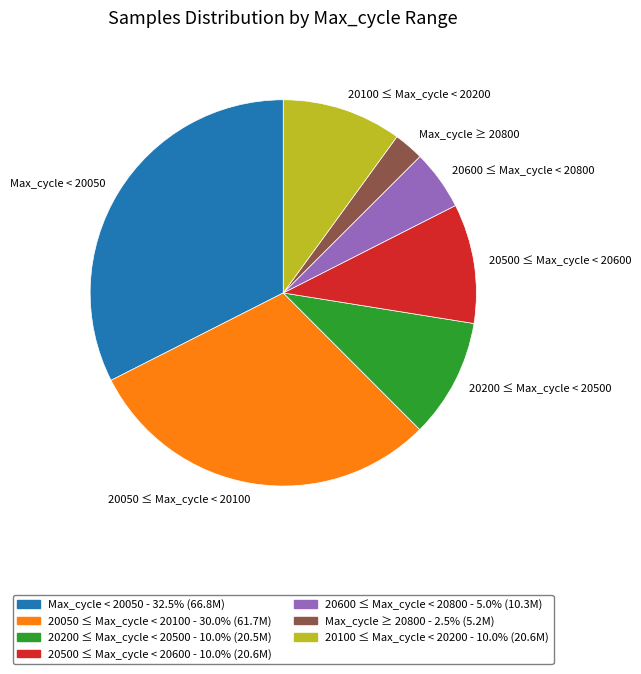

Combined, do 20200 ≤ Max_cycle < 20500 and Max_cycle ≥ 20800 account for over 50%?

No